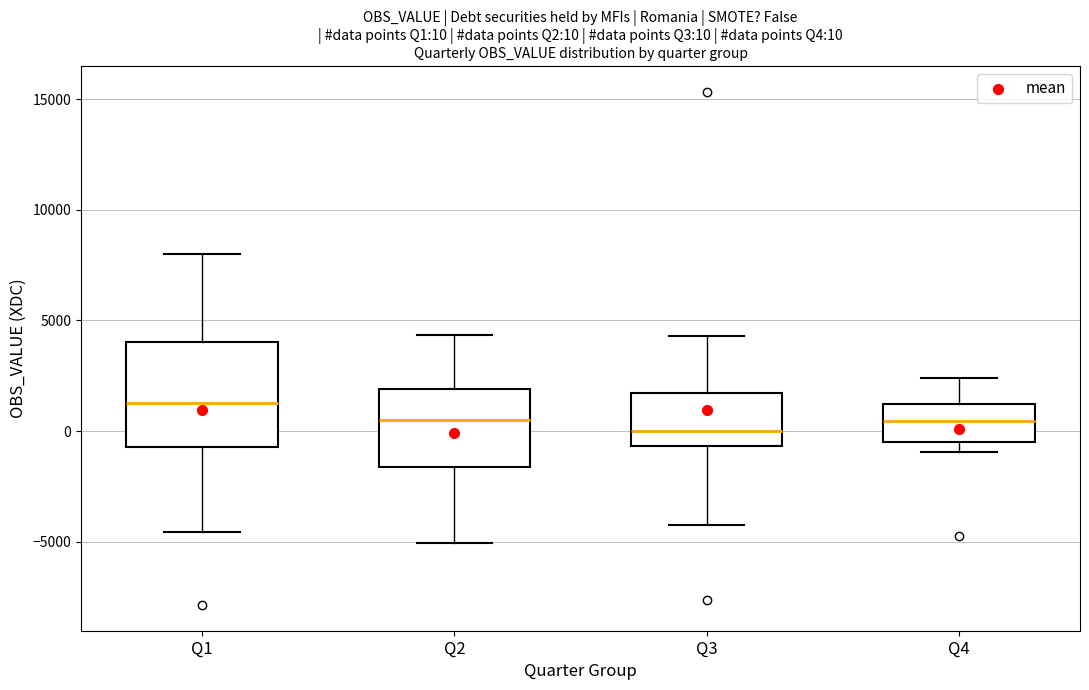

Which box is the tallest, from its lower edge to its upper edge?

Q1